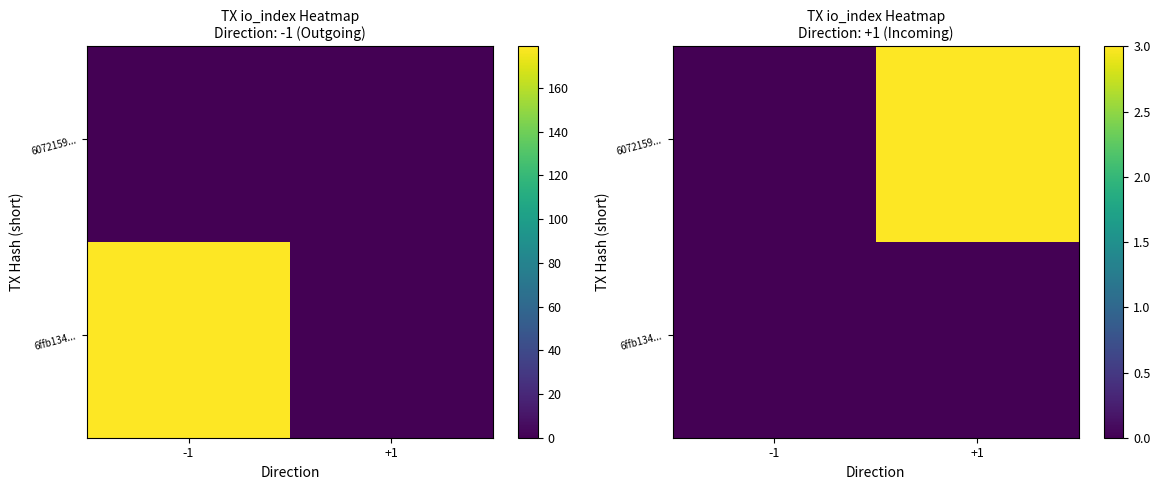

Which series has the largest total across all categories?

6ffb1348673967b995d402c0994e1272854c6c7